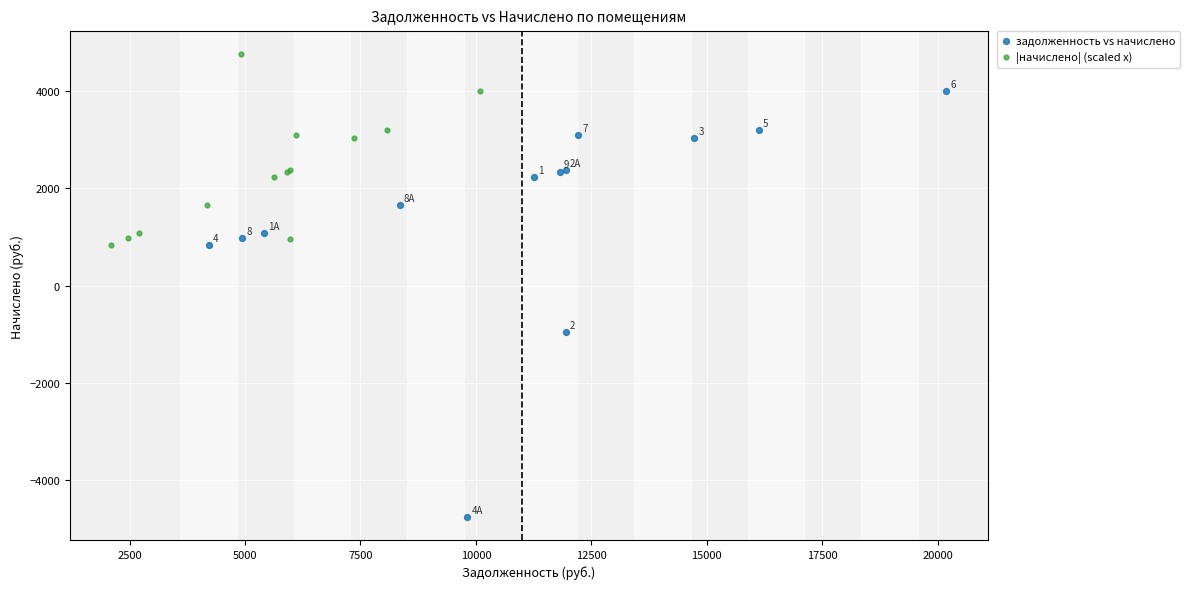

Which series reaches the maximum Y coordinate?

|начислено| (scaled x)